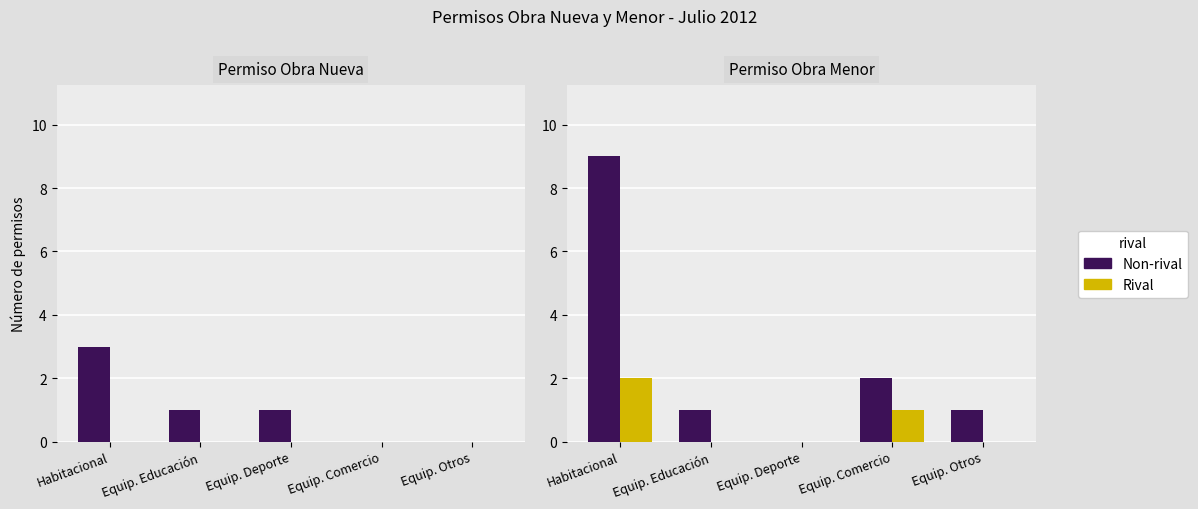

Is the value of Non-rival (Obra Nueva) at Equip. Otros greater than the value of Non-rival (Obra Menor) at Habitacional?

No